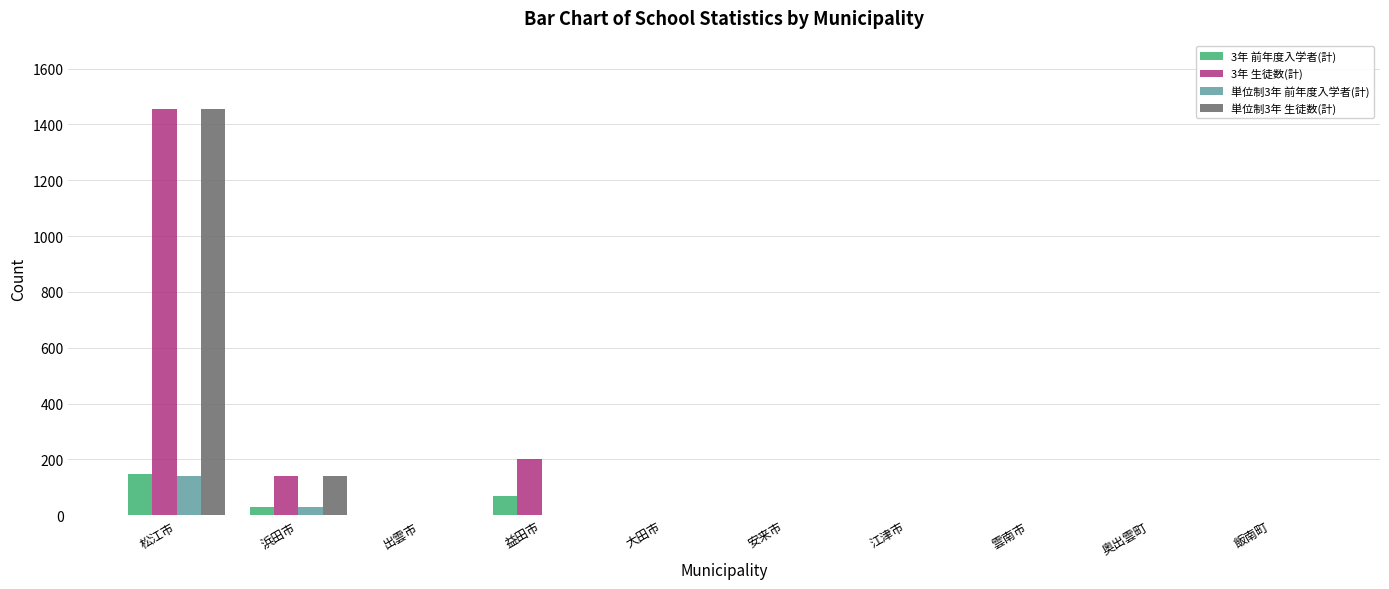

Reading right to left, list all the values displayed in this chart.

3年 前年度入学者(計): 飯南町=0	奥出雲町=0	雲南市=0	江津市=0	安来市=0	大田市=0	益田市=71	出雲市=0	浜田市=31	松江市=147
3年 生徒数(計): 飯南町=0	奥出雲町=0	雲南市=0	江津市=0	安来市=0	大田市=0	益田市=201	出雲市=0	浜田市=140	松江市=1455
単位制3年 前年度入学者(計): 飯南町=0	奥出雲町=0	雲南市=0	江津市=0	安来市=0	大田市=0	益田市=0	出雲市=0	浜田市=31	松江市=140
単位制3年 生徒数(計): 飯南町=0	奥出雲町=0	雲南市=0	江津市=0	安来市=0	大田市=0	益田市=0	出雲市=0	浜田市=140	松江市=1455